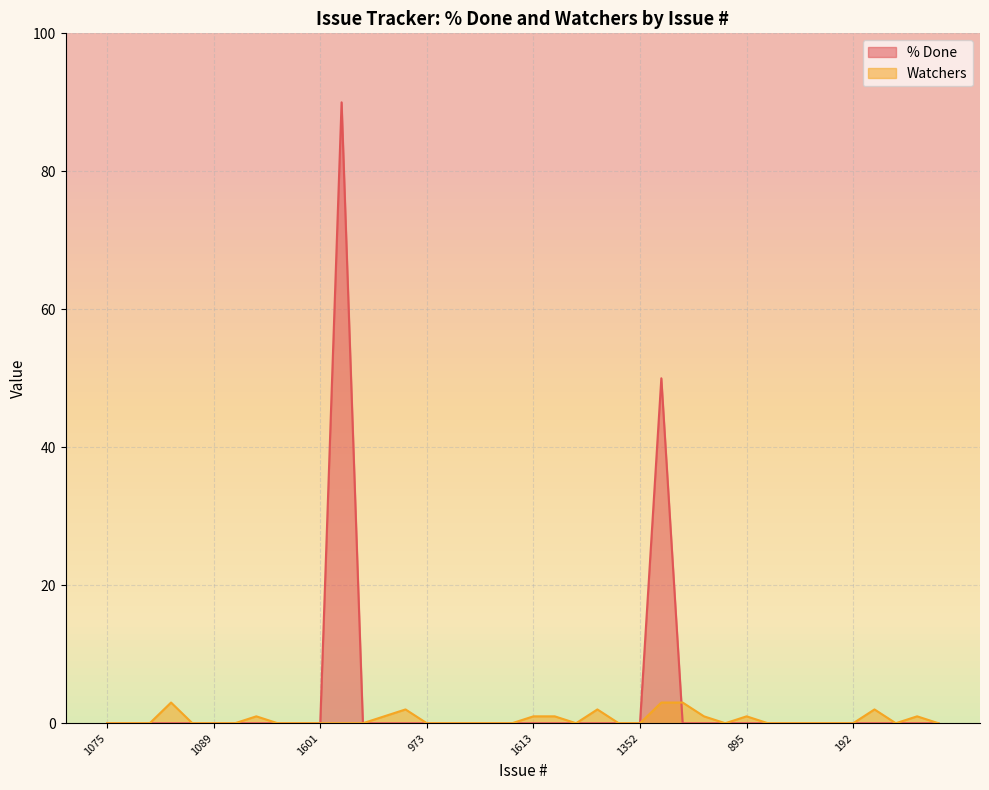

How many intersections are there between % Done and Watchers?

1